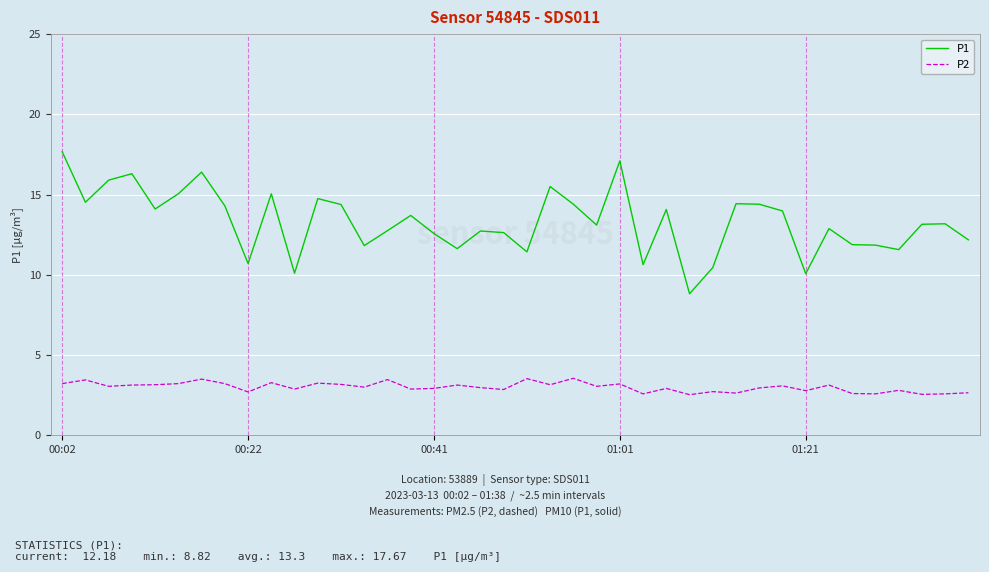

At how many categories does at least one series exceed 4?

40